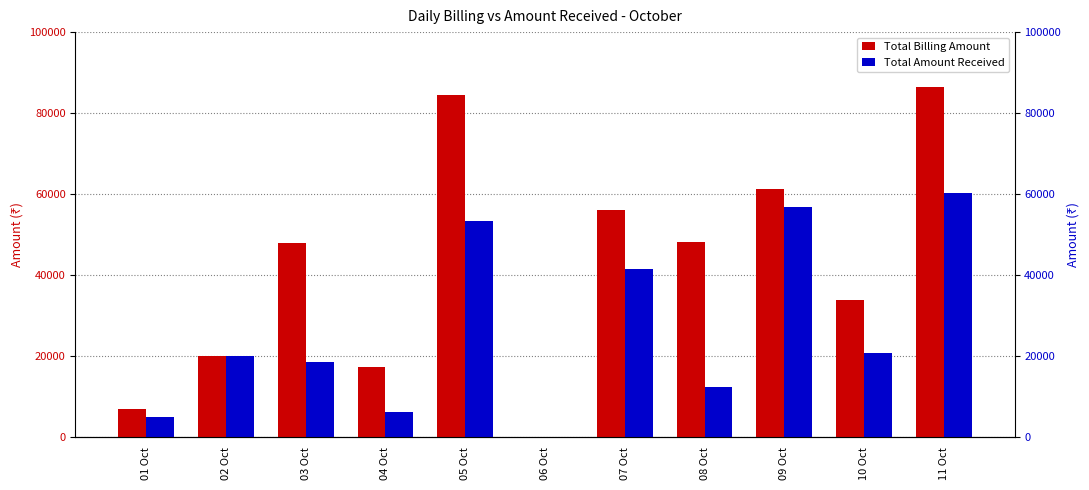

At how many categories does at least one series exceed 23283?

7